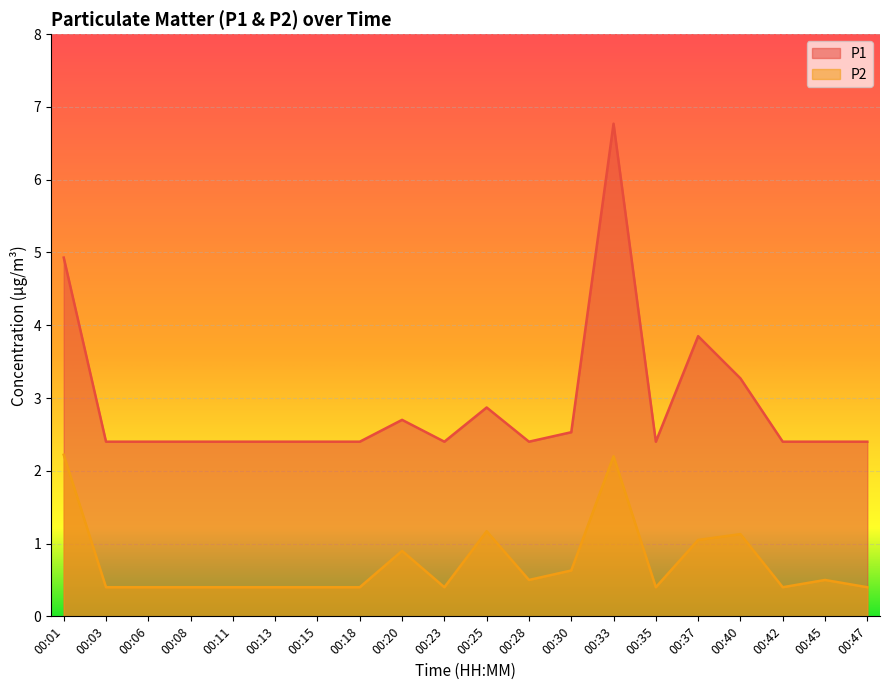

What is the difference between the highest and lowest values at 00:13?

2.0